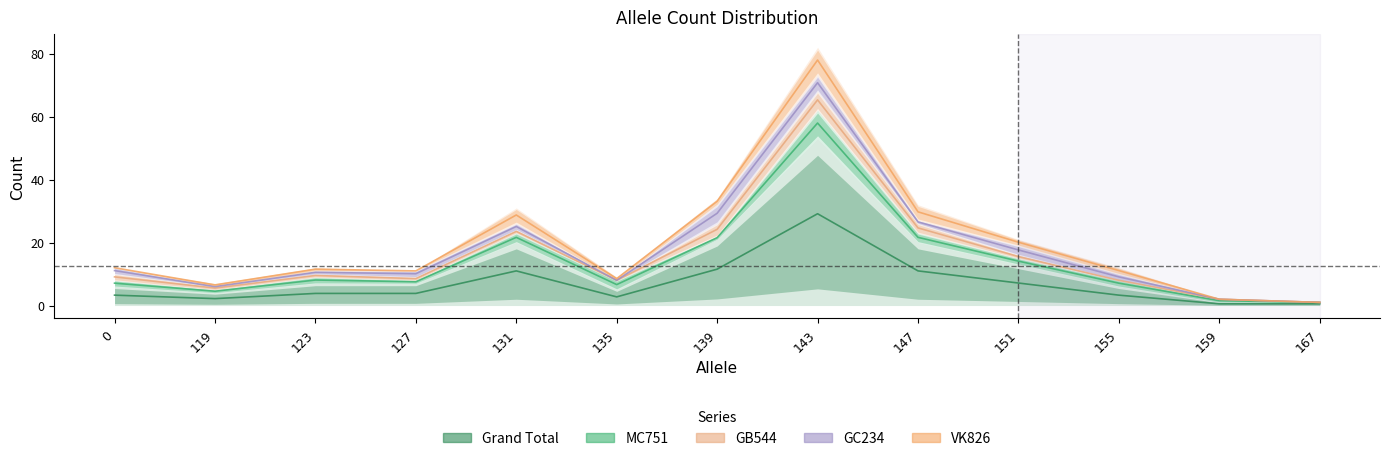

The GC234 series shows -2 at 119. True or false?

False